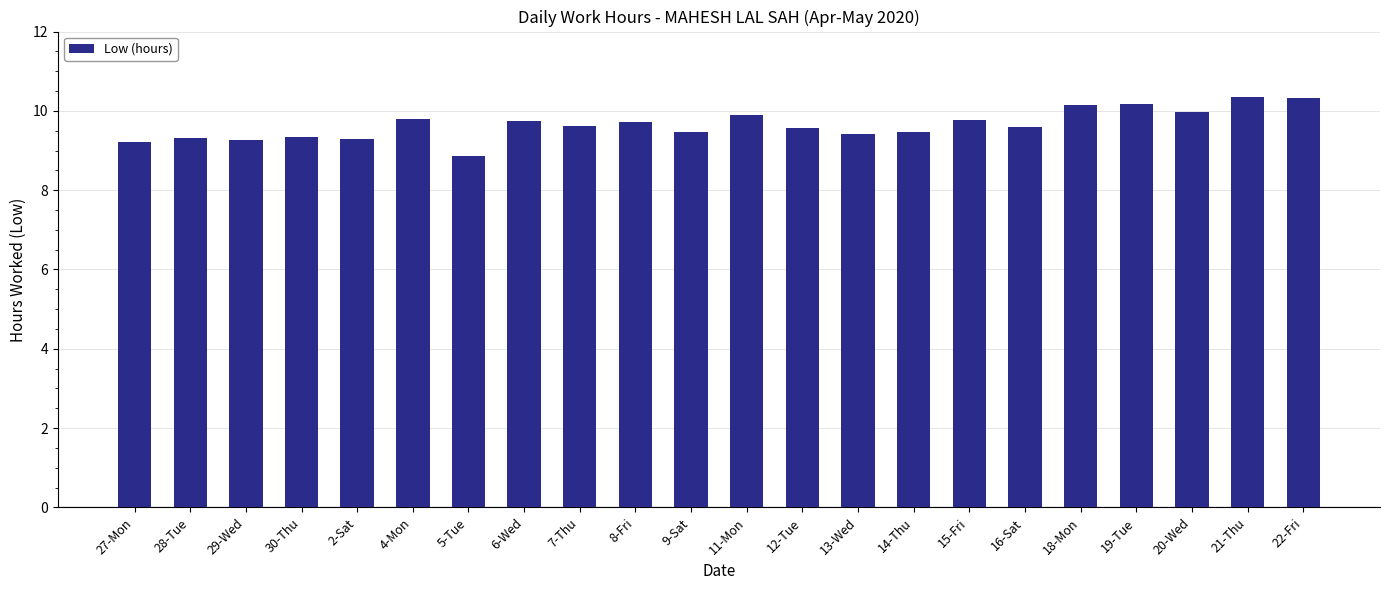

Which category has the lowest value across all series?

5-Tue